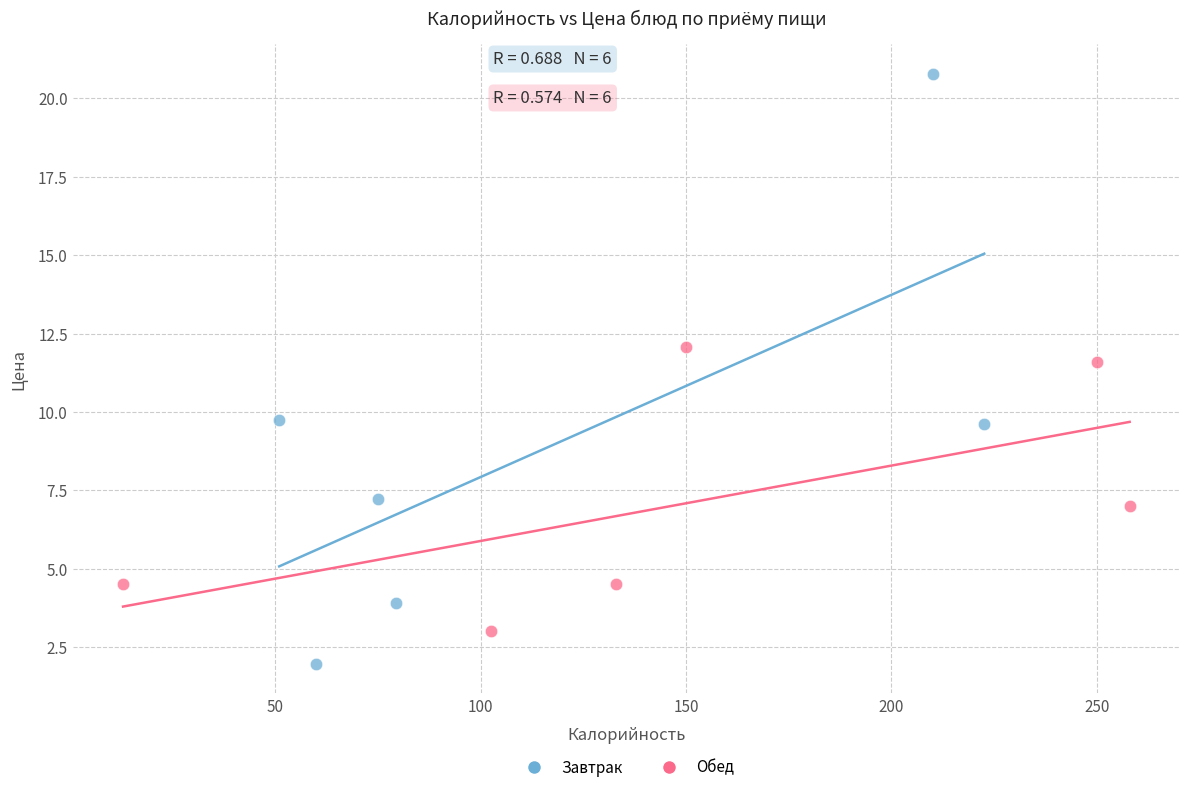

Which series reaches the minimum Y coordinate?

Завтрак